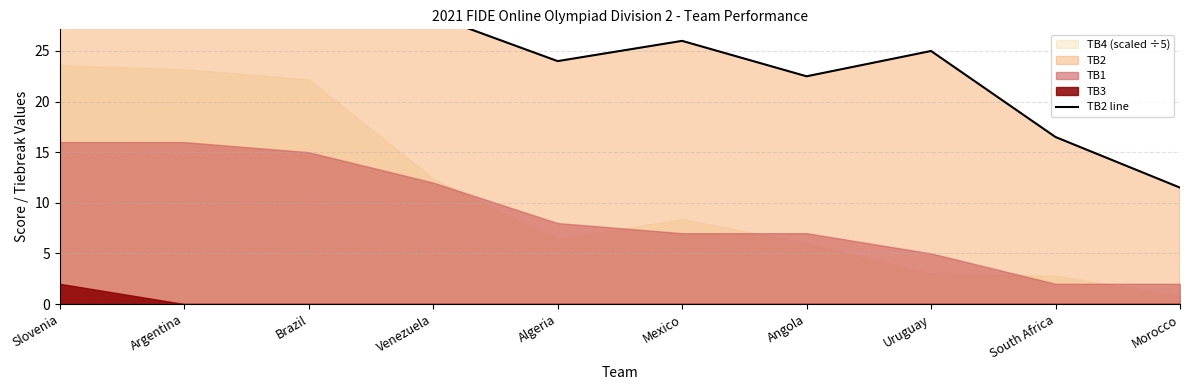

At which category does the data reach its first local peak?

Mexico